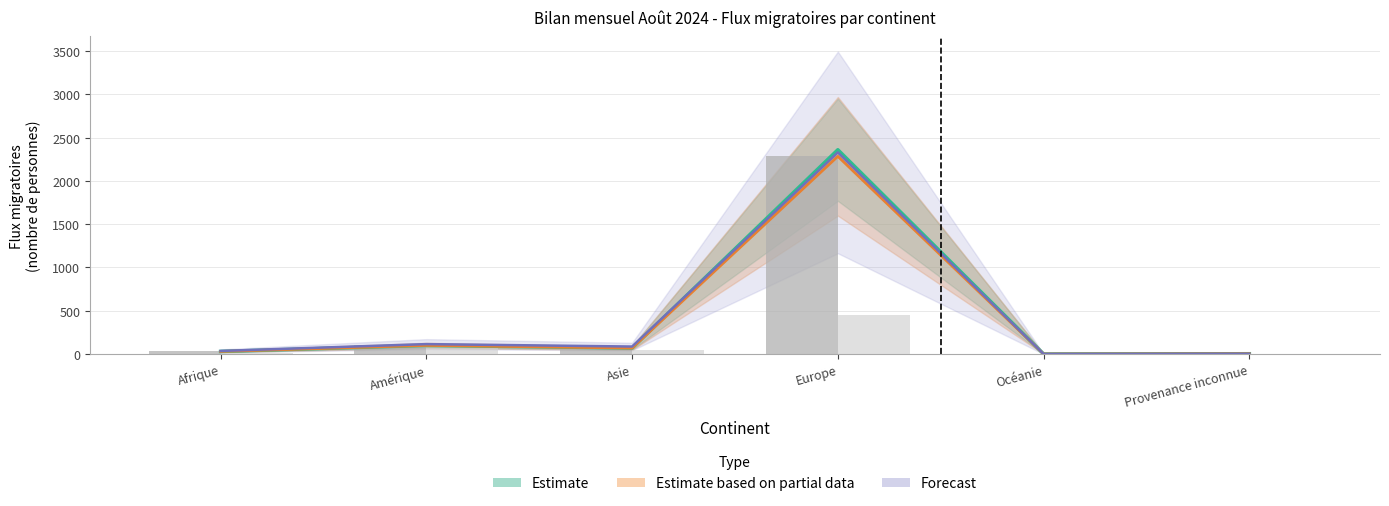

What is the label of the 3rd bar from the right?

Europe